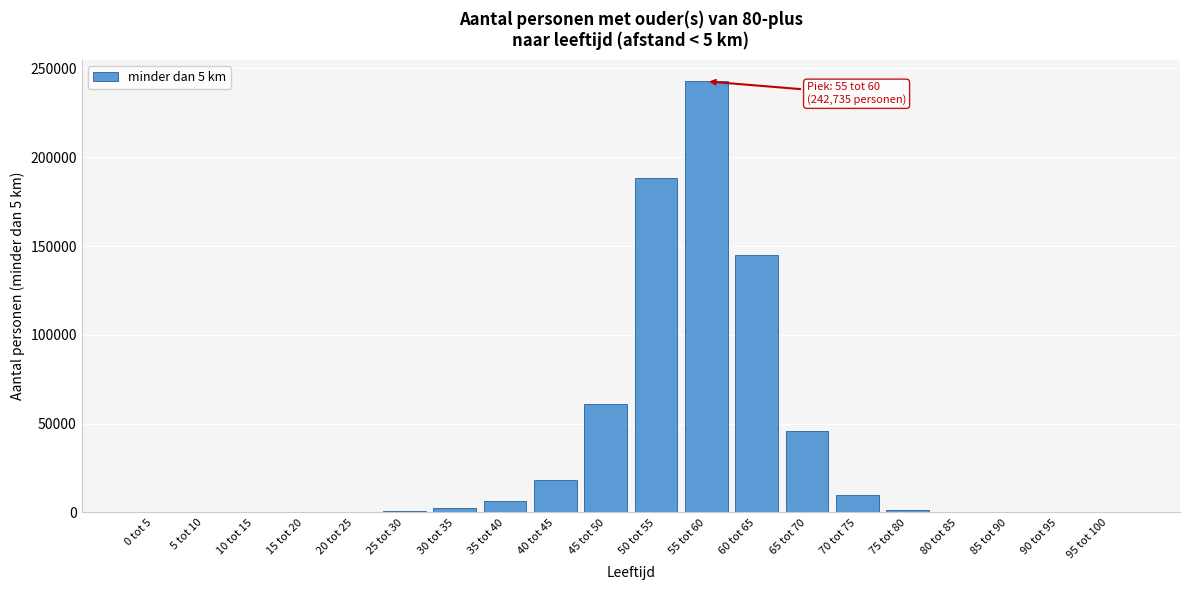

Where is the data nearest to the value 121368?

60 tot 65